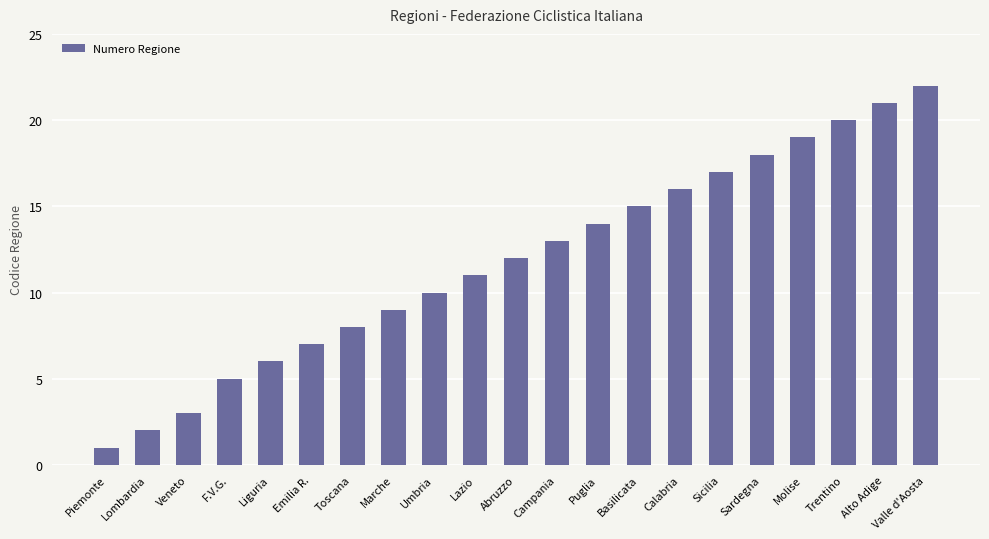

How many distinct data groups are displayed?

1